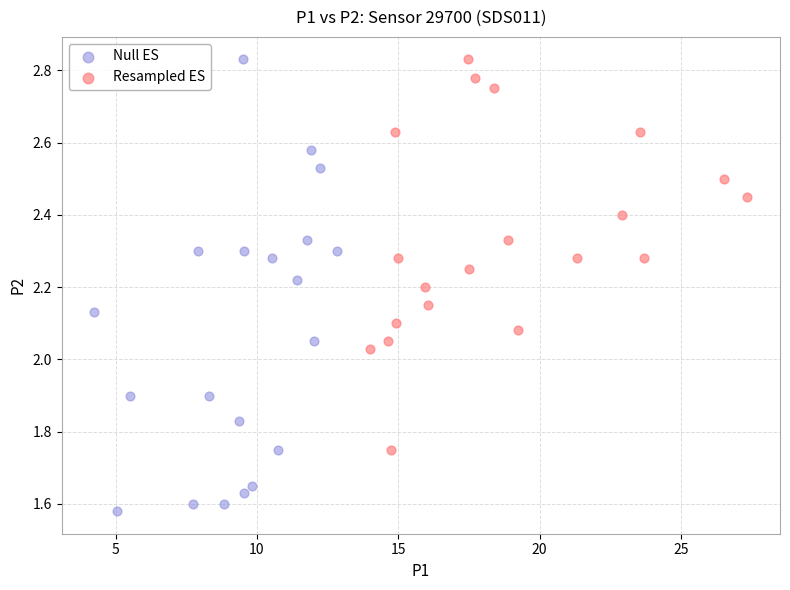

Which series has the largest Y range (max minus min)?

Null ES